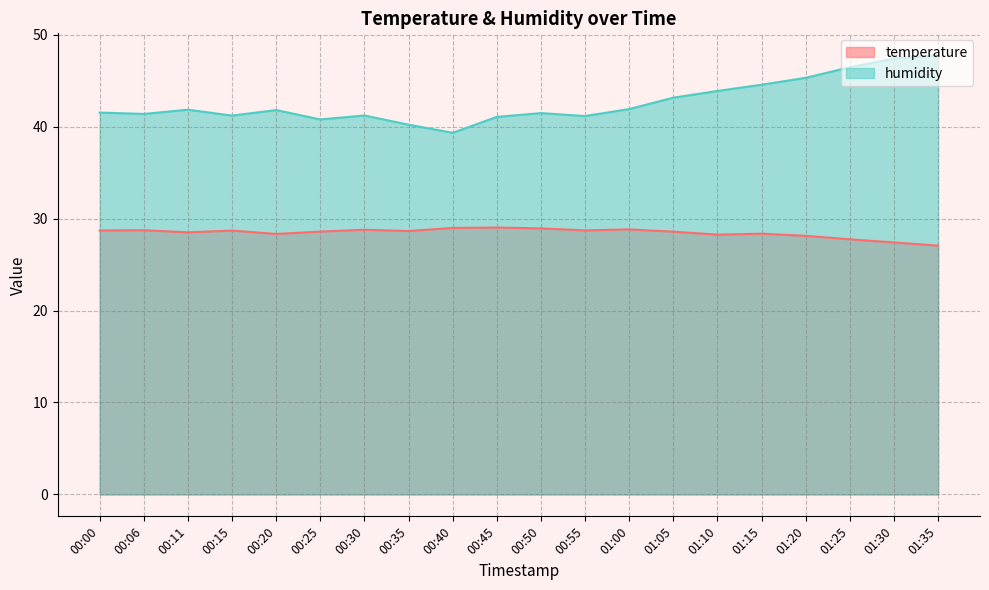

What value does the temperature series have at 01:30?

27.4